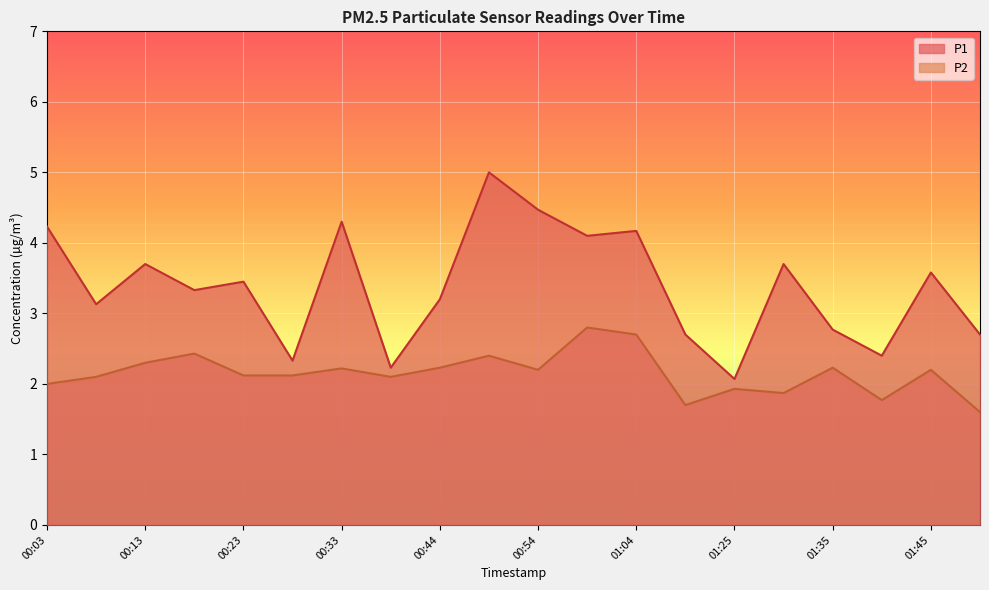

List the series in order of their overall mean, highest first.

P1, P2